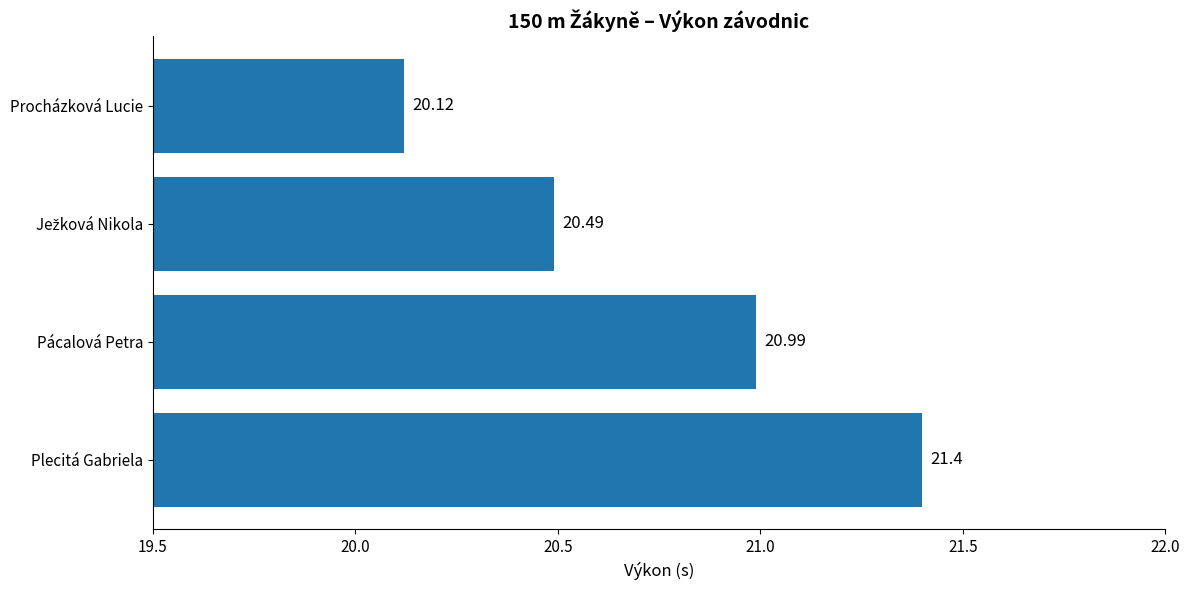

How many bars are there in total?

4